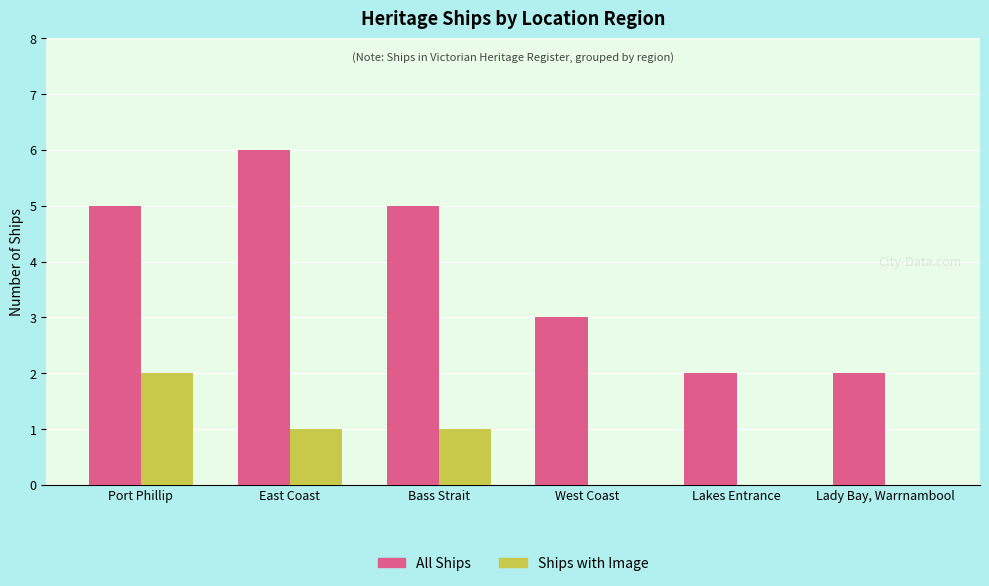

The value of Ships with Image at Port Phillip is 3. True or false?

False